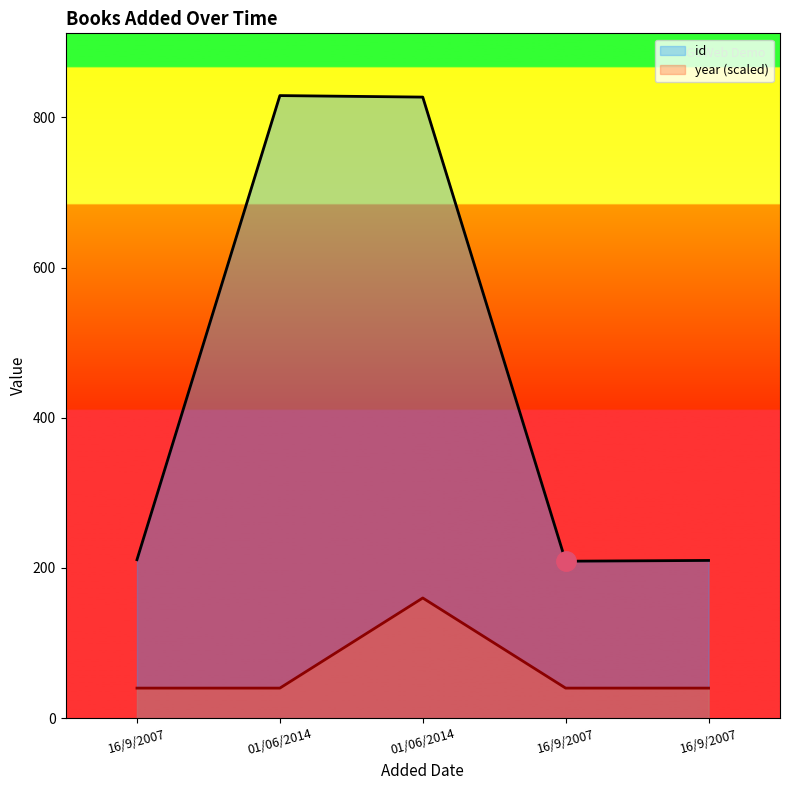

How many data points in id are above 211?

2